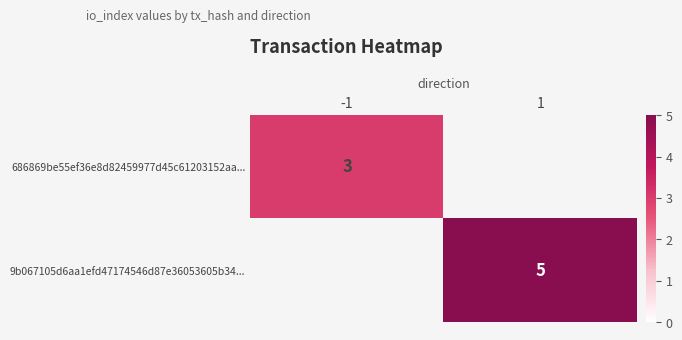

Is it true that 686869be55ef36e8d82459977d45c61203152aa... equals 1 at -1?

False